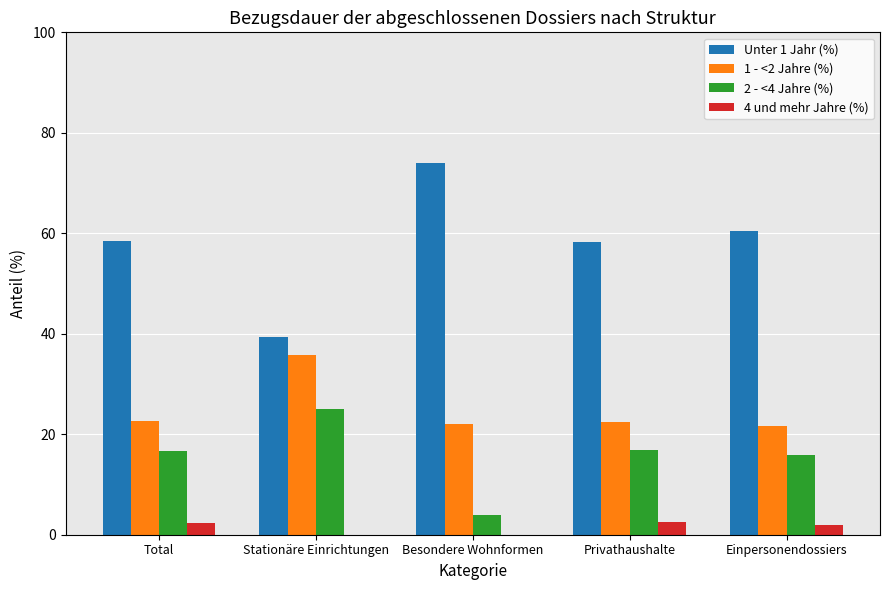

Is the value of 2 - <4 Jahre (%) at Einpersonendossiers greater than the value of 4 und mehr Jahre (%) at Stationäre Einrichtungen?

Yes